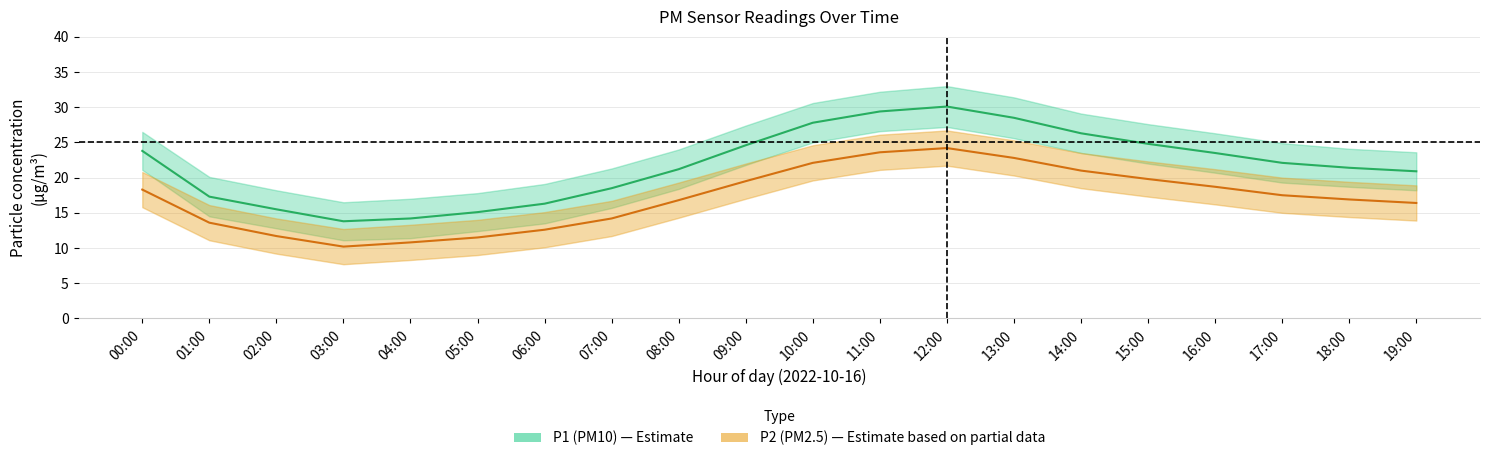

How many values in the P1 series are below 22?

10